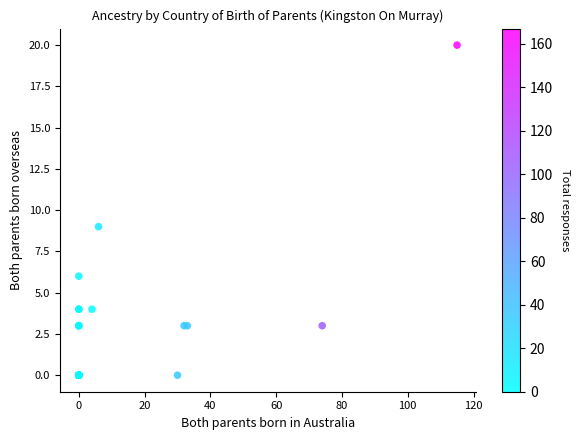

What Y value in the scatter plot is closest to 10?

9